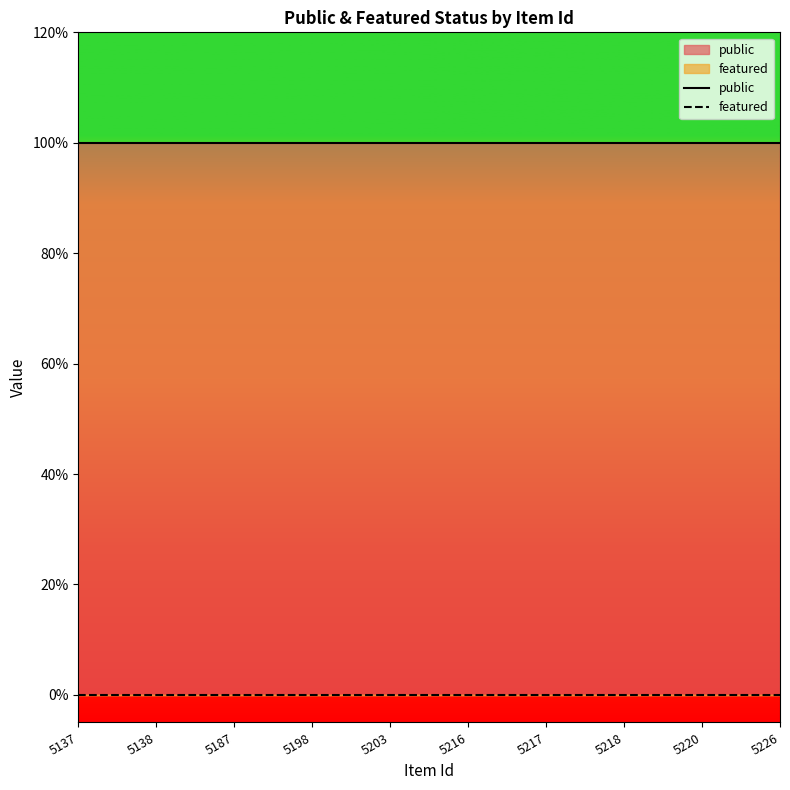

Is it true that public equals 1 at 5187?

True